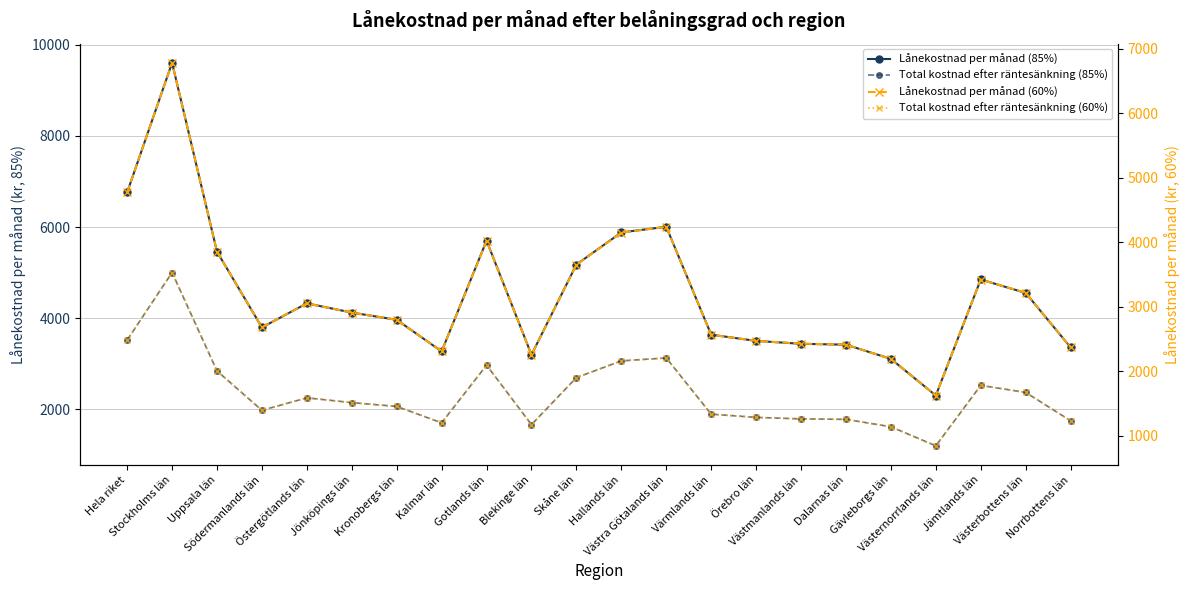

What is the sum of the Lånekostnad per månad (85%) values at Stockholms län and Södermanlands län?

13404.2